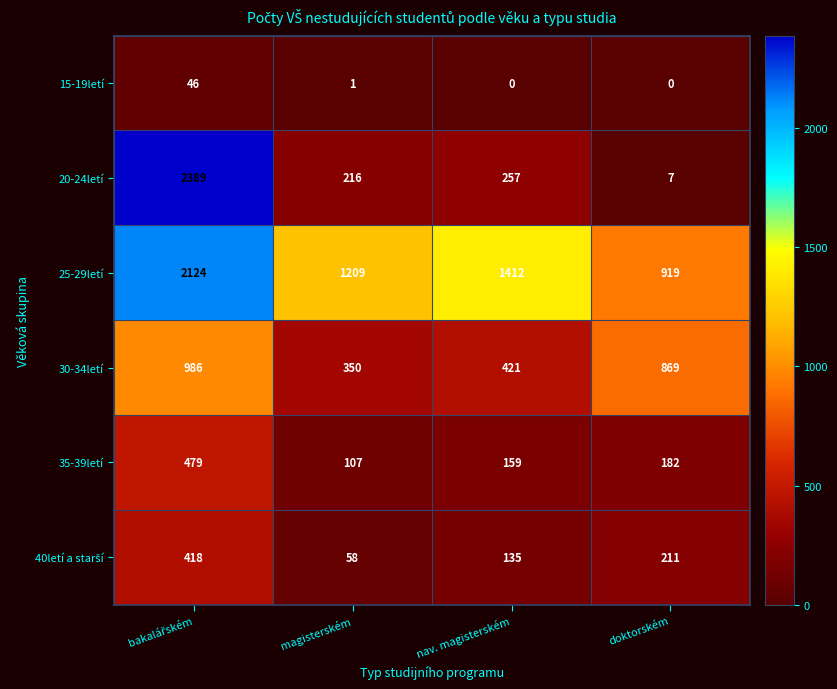

What is the spread (max minus min) of values at magisterském?

1208